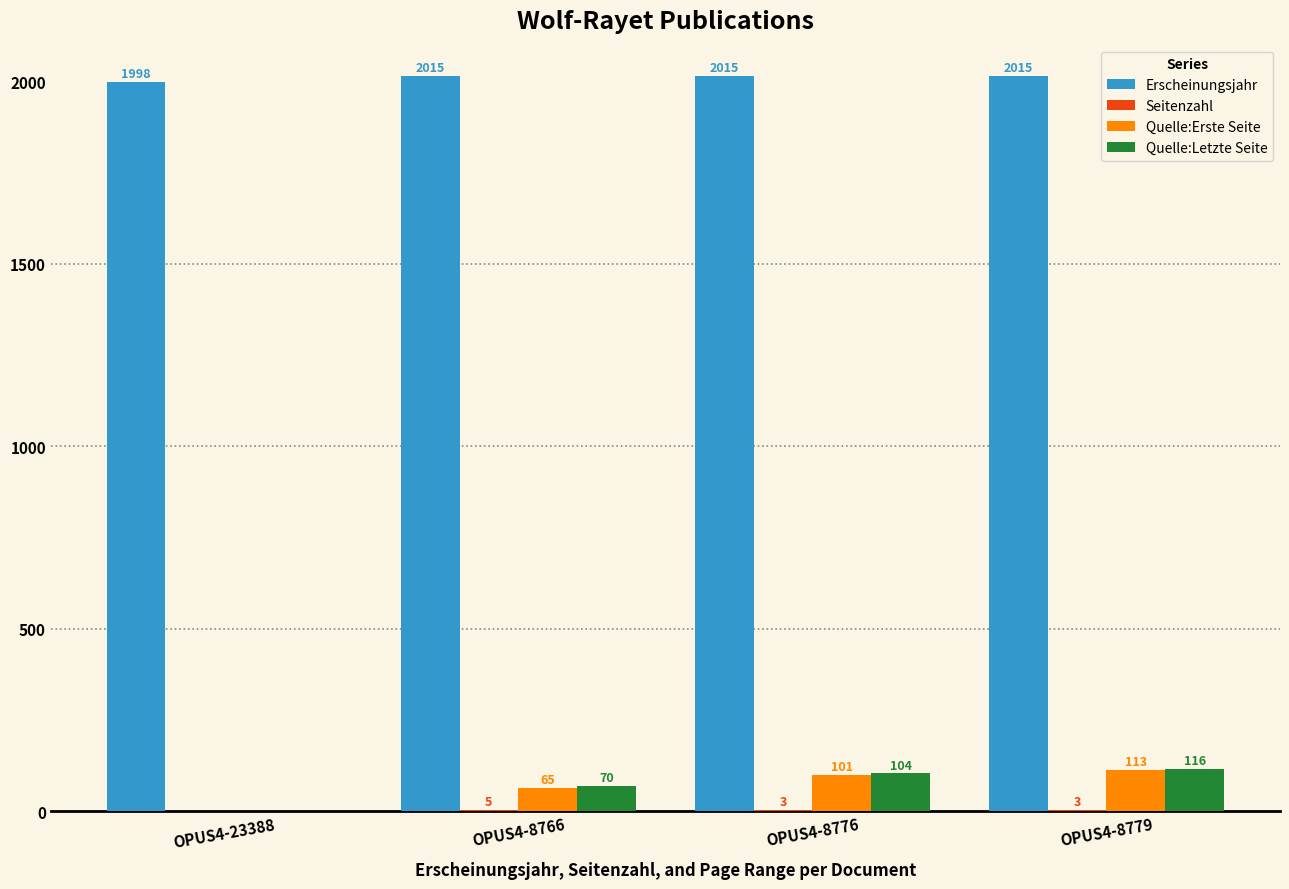

What is the difference between the Quelle:Erste Seite values at OPUS4-8766 and OPUS4-23388?

65